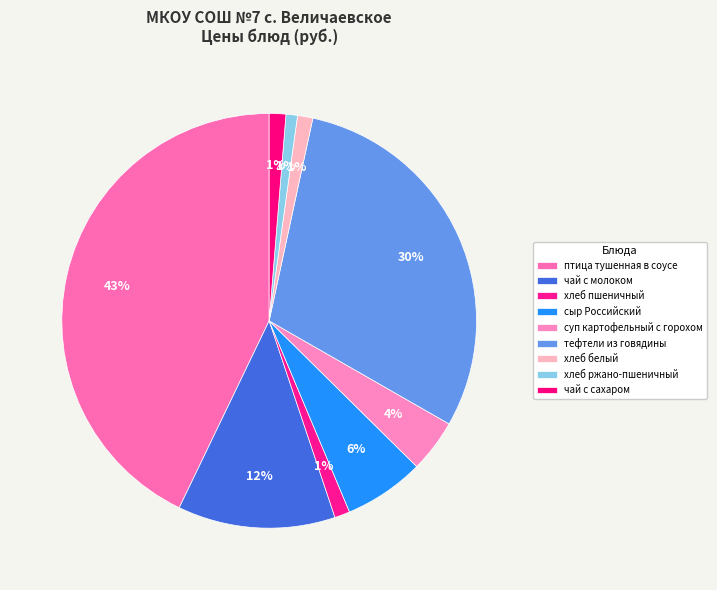

To the nearest percent, what percentage of the pie is чай с молоком?

12%